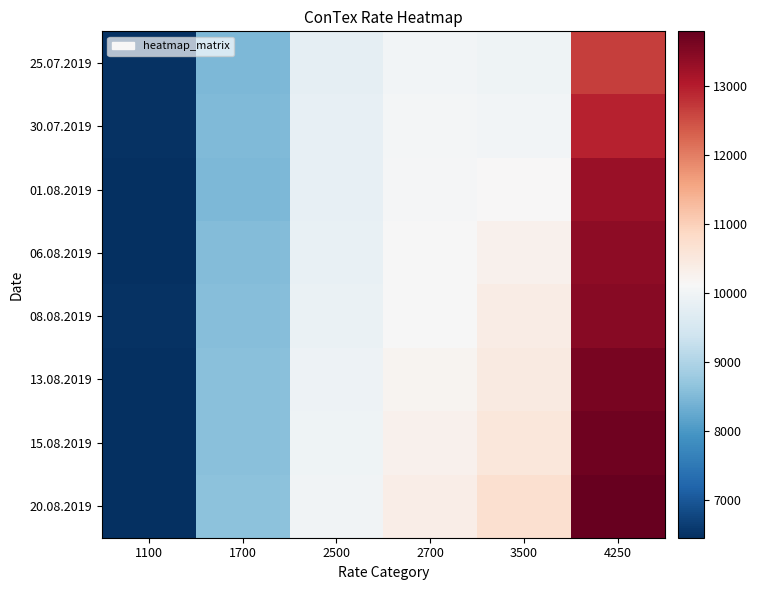

Which series has the largest range (max minus min)?

20.08.2019